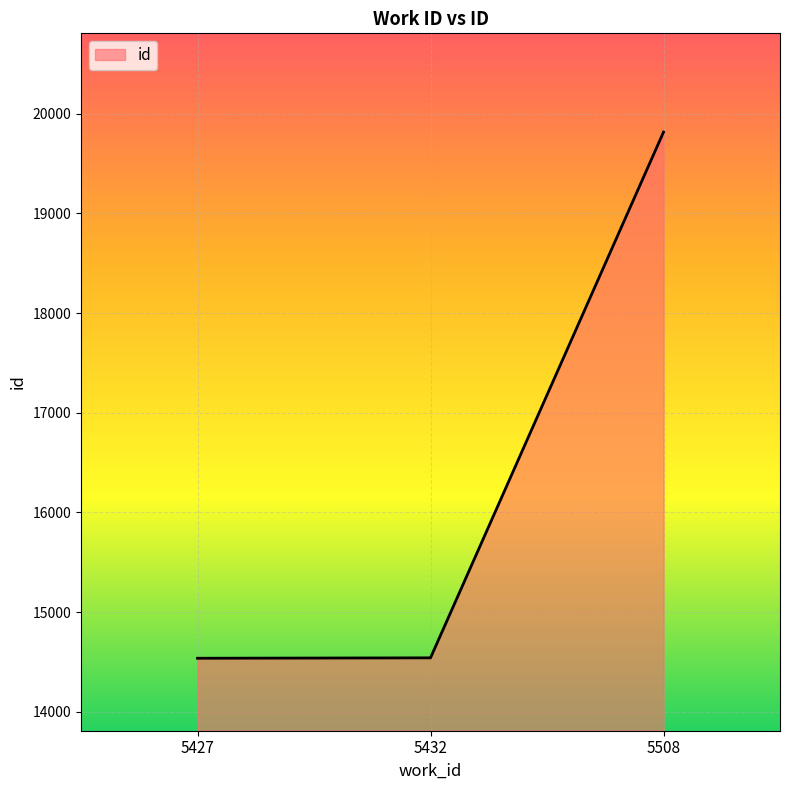

What is the change in value from 5427 to 5508?

+5277